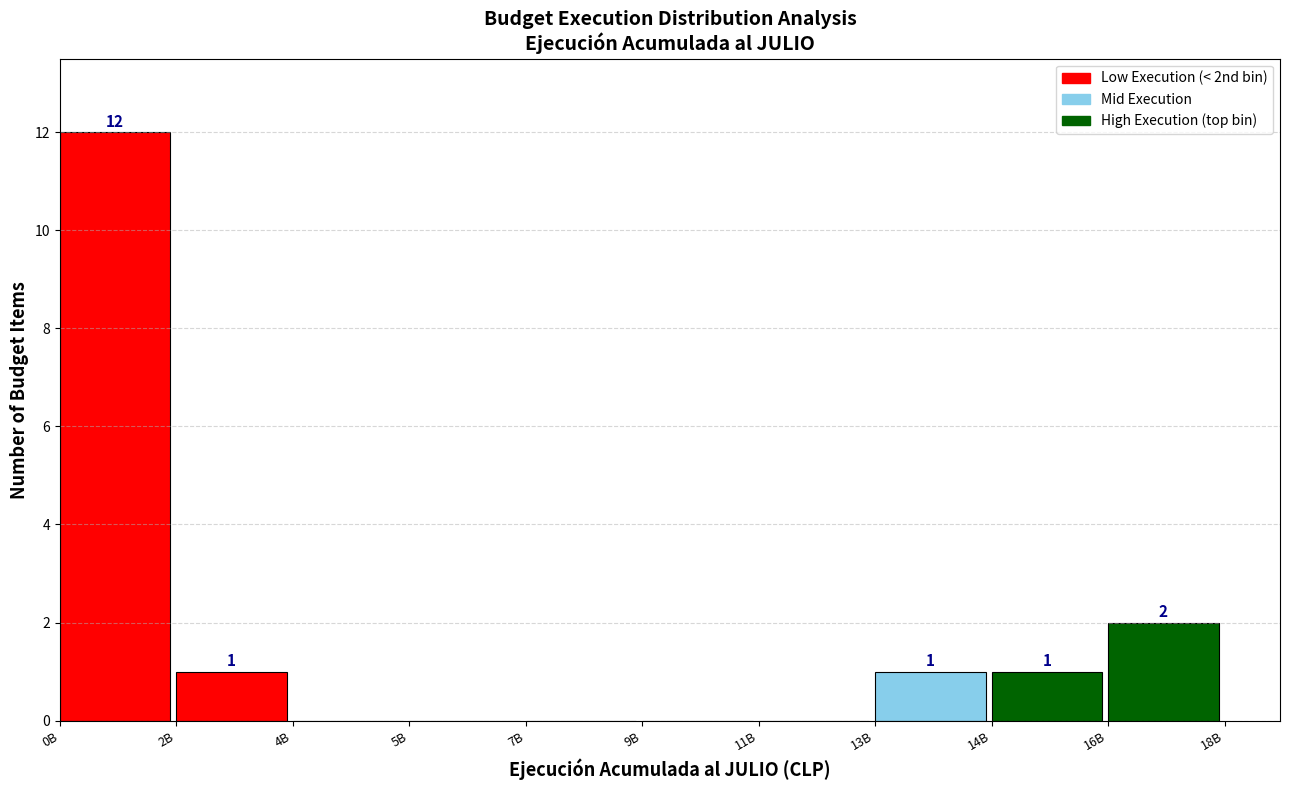

Reading left to right, extract all data points from this chart.

0B=12	2B=1	4B=0	5B=0	7B=0	9B=0	11B=0	13B=1	14B=1	16B=2